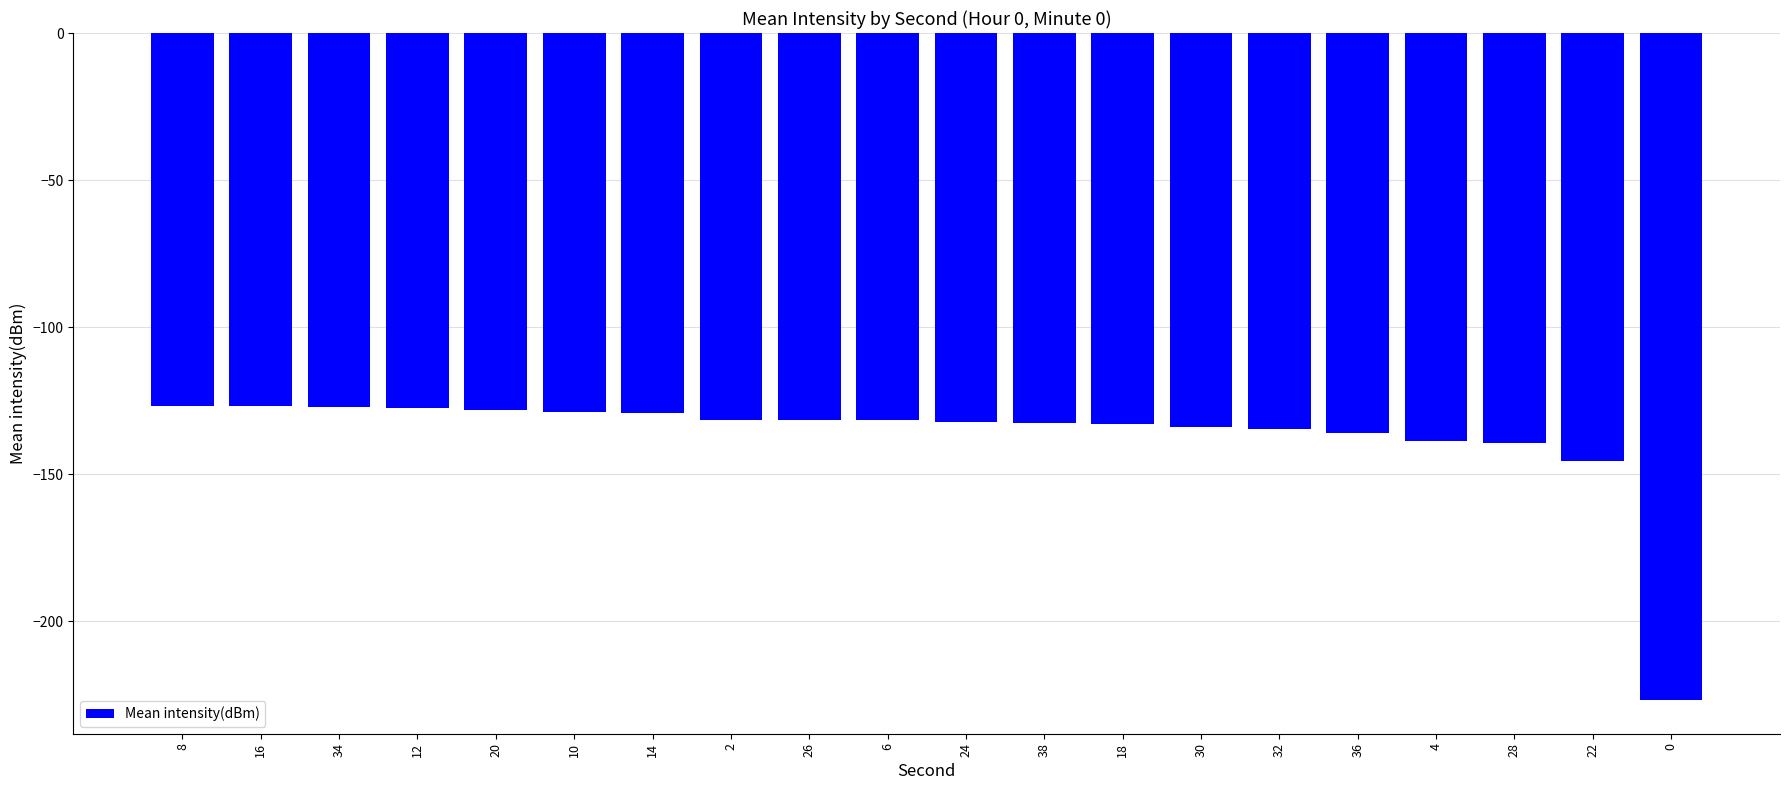

What position from the right is 18?

8